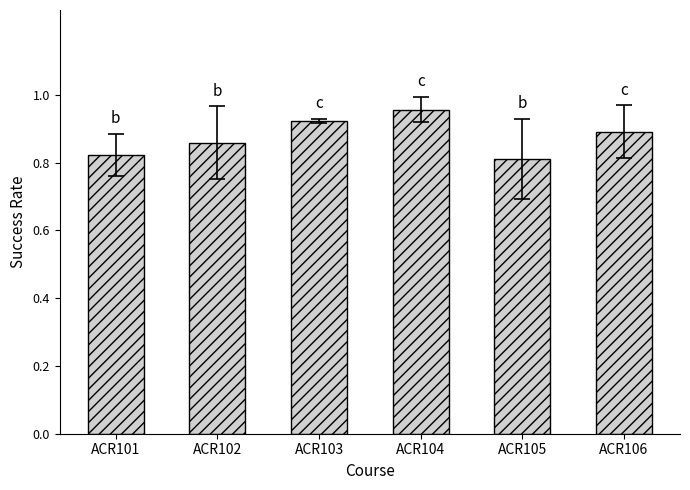

Which label corresponds to the smallest value in the chart?

ACR105